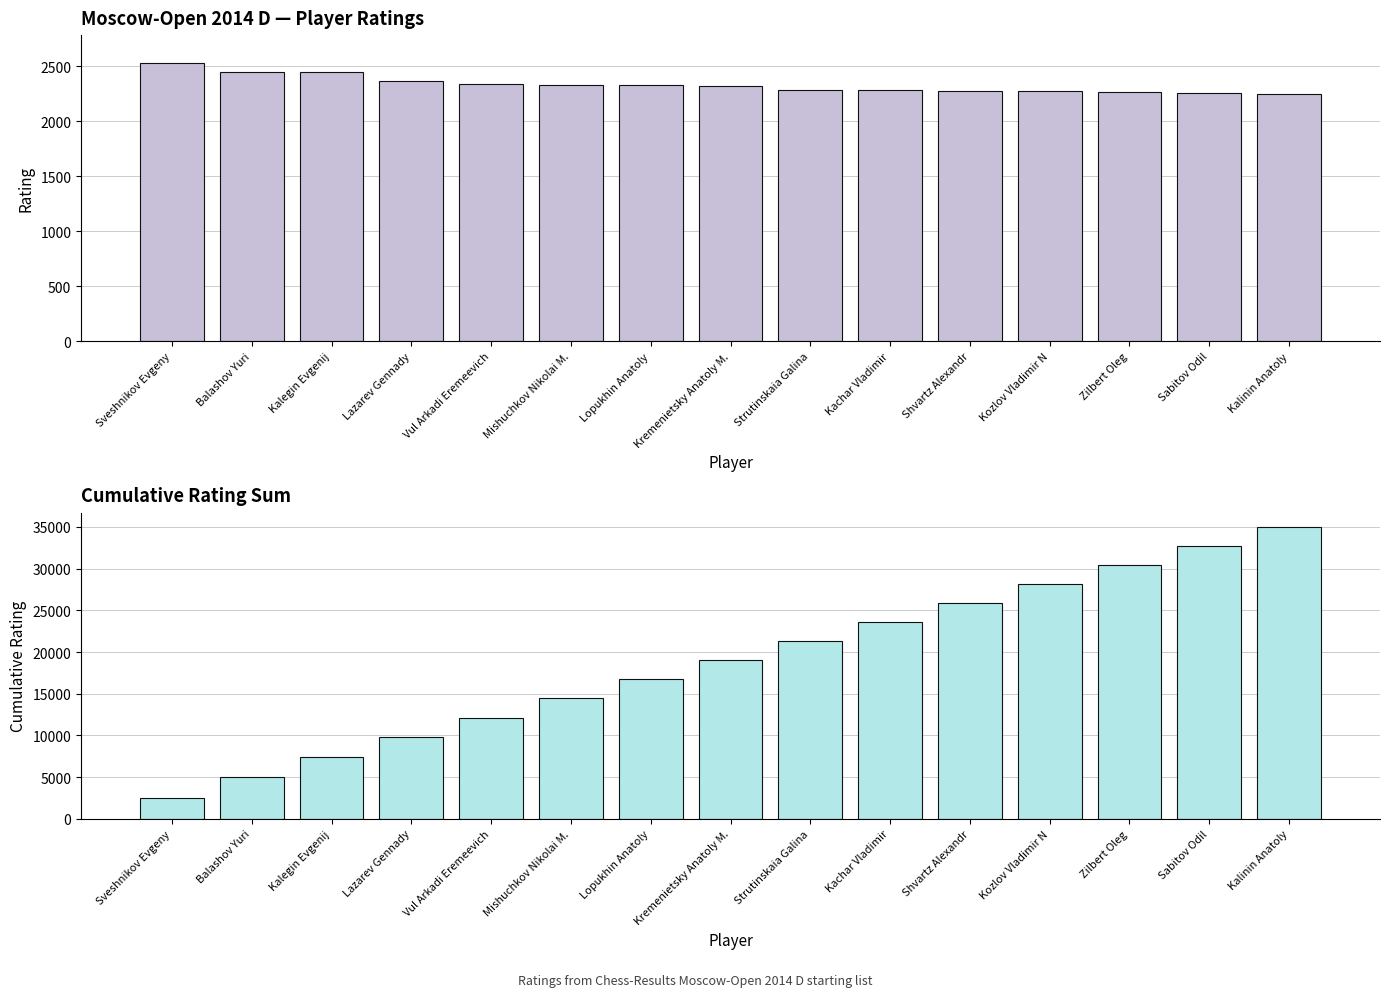

At which label does Cumulative Rating reach its minimum?

Sveshnikov Evgeny